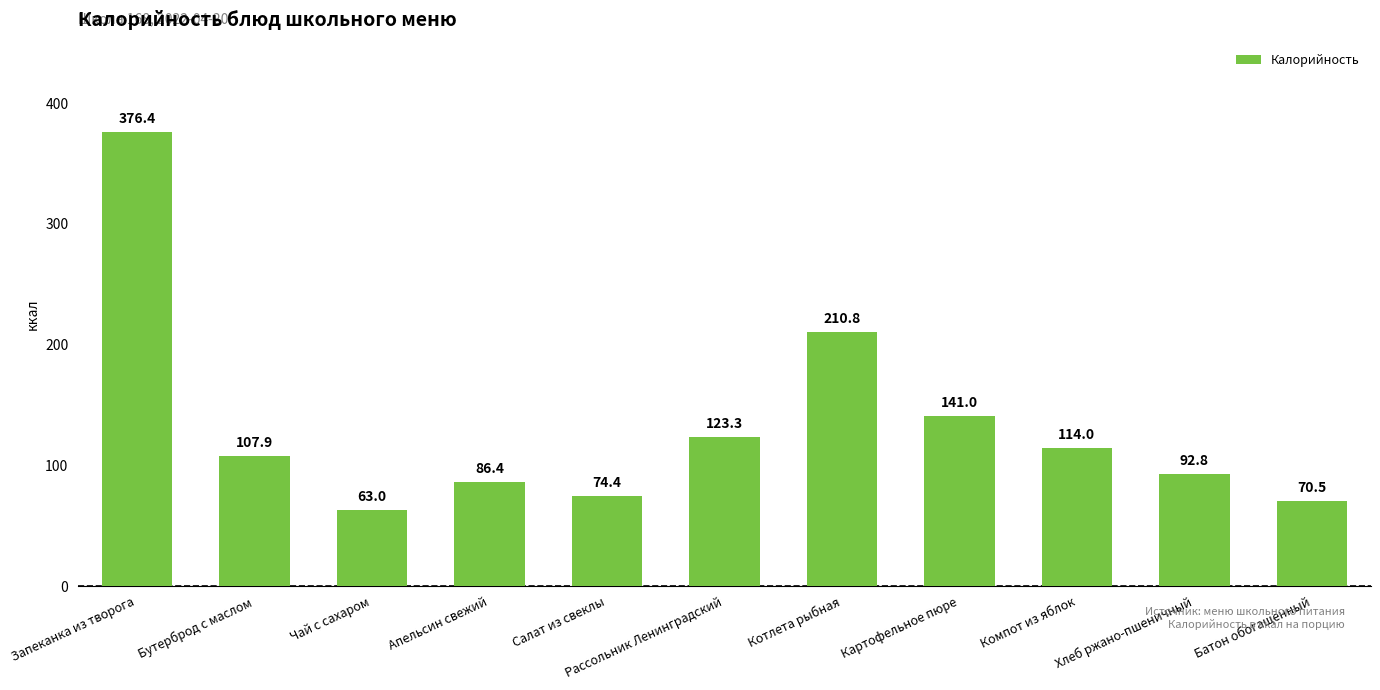

Reading left to right, list all the values displayed in this chart.

376.4	107.9	63.0	86.4	74.4	123.3	210.8	141.0	114.0	92.8	70.5